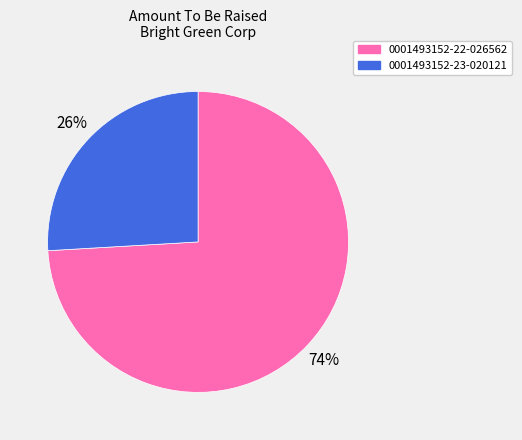

To the nearest percent, what portion does 0001493152-22-026562 represent?

74%